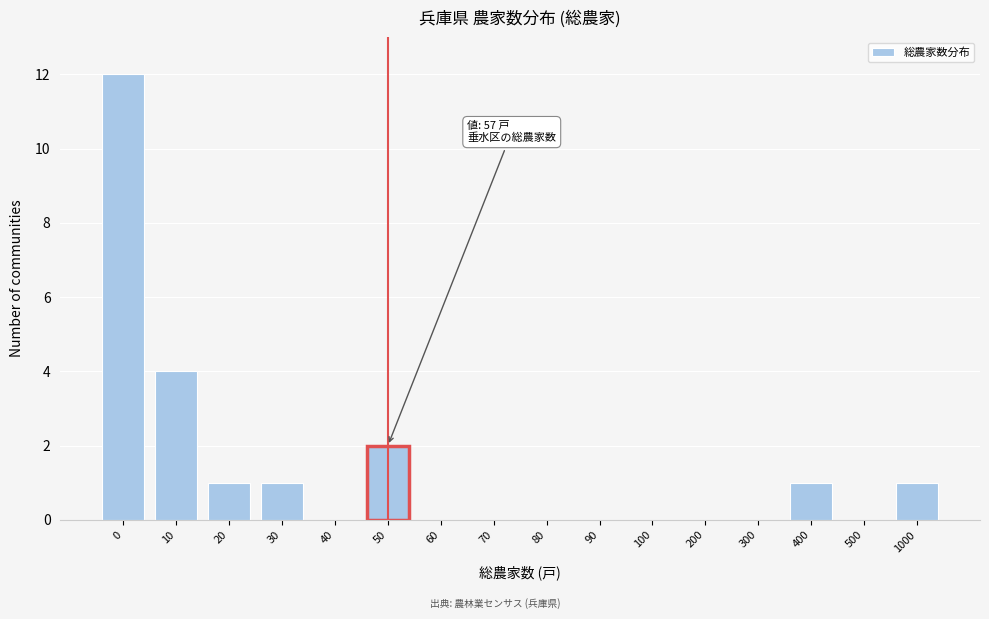

Reading left to right, list all the values displayed in this chart.

0=12	10=4	20=1	30=1	40=0	50=2	60=0	70=0	80=0	90=0	100=0	200=0	300=0	400=1	500=0	1000=1